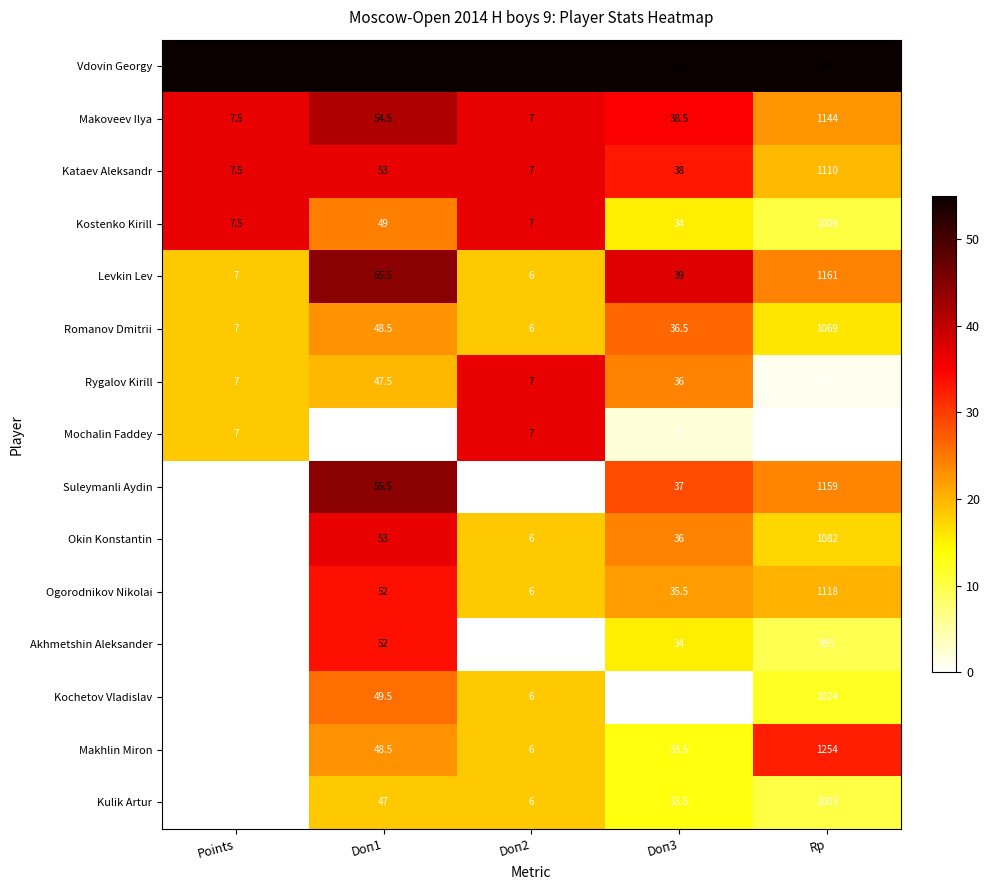

What is the minimum value for Ogorodnikov Nikolai?

6.0